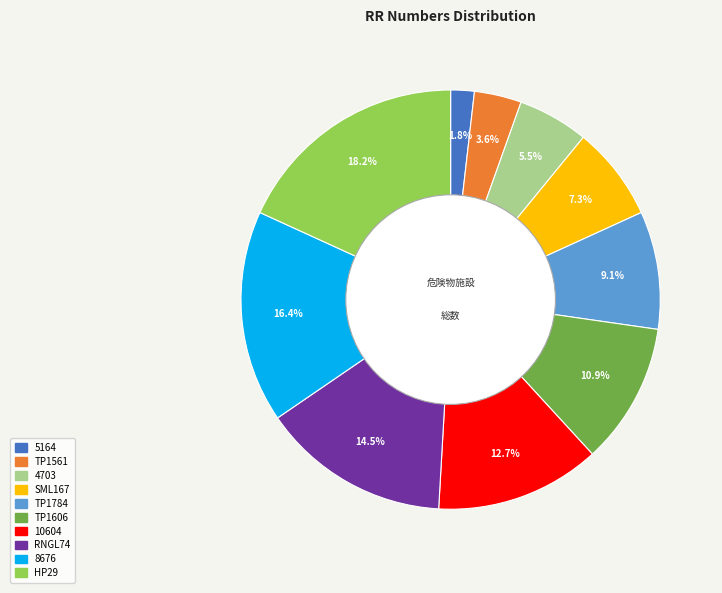

Count the number of slices in the pie.

10